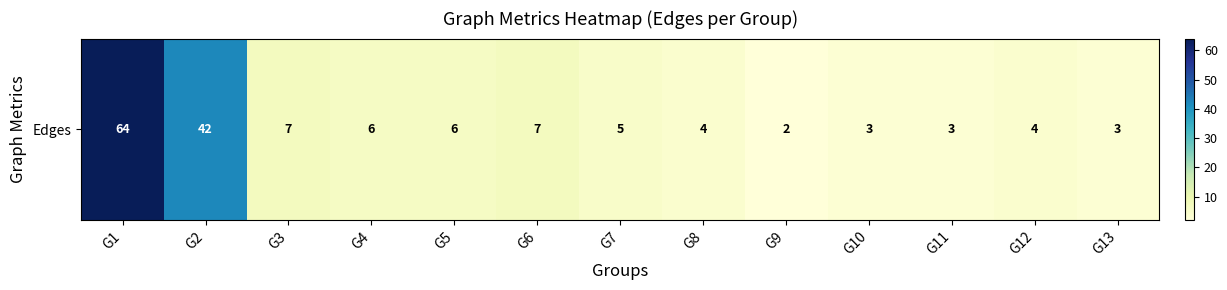

What is the difference between the maximum and second lowest values?

61